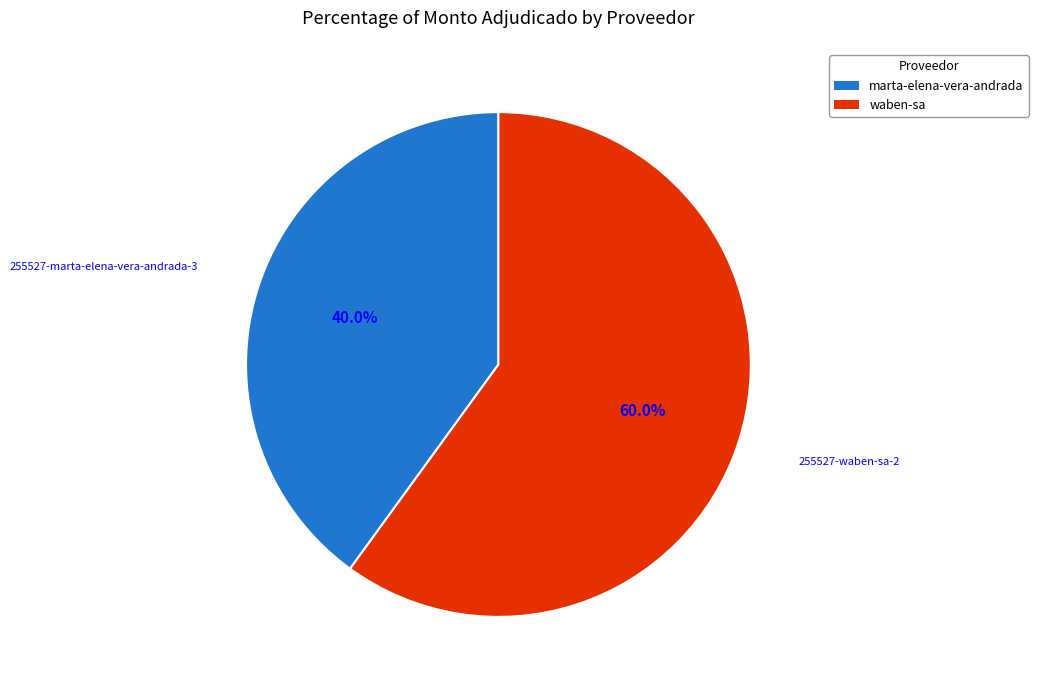

Is there any slice that represents more than half of the pie?

Yes